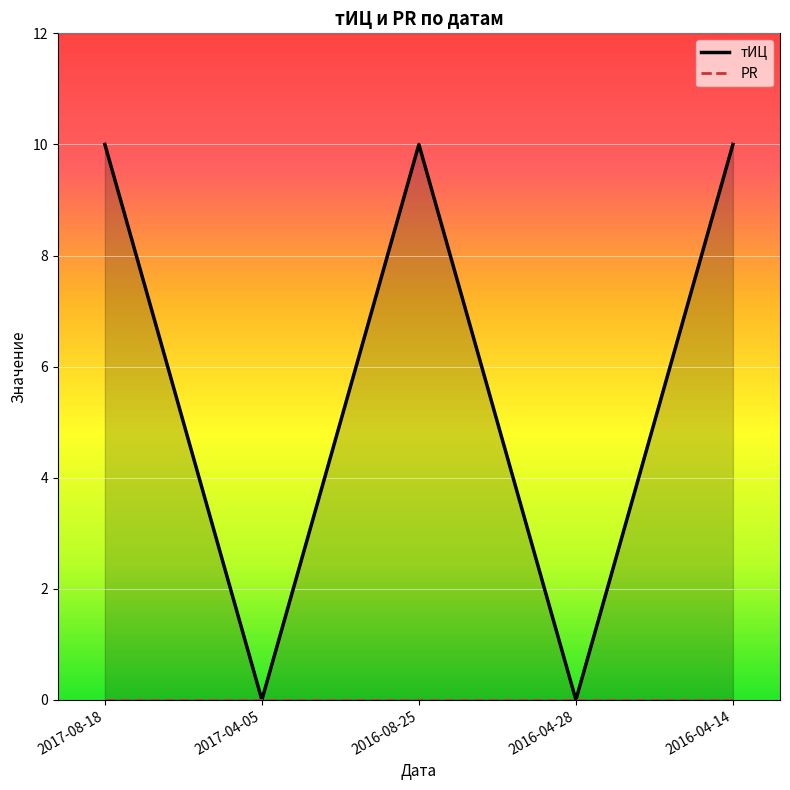

Is it true that the value at 2016-04-14 is 6?

False